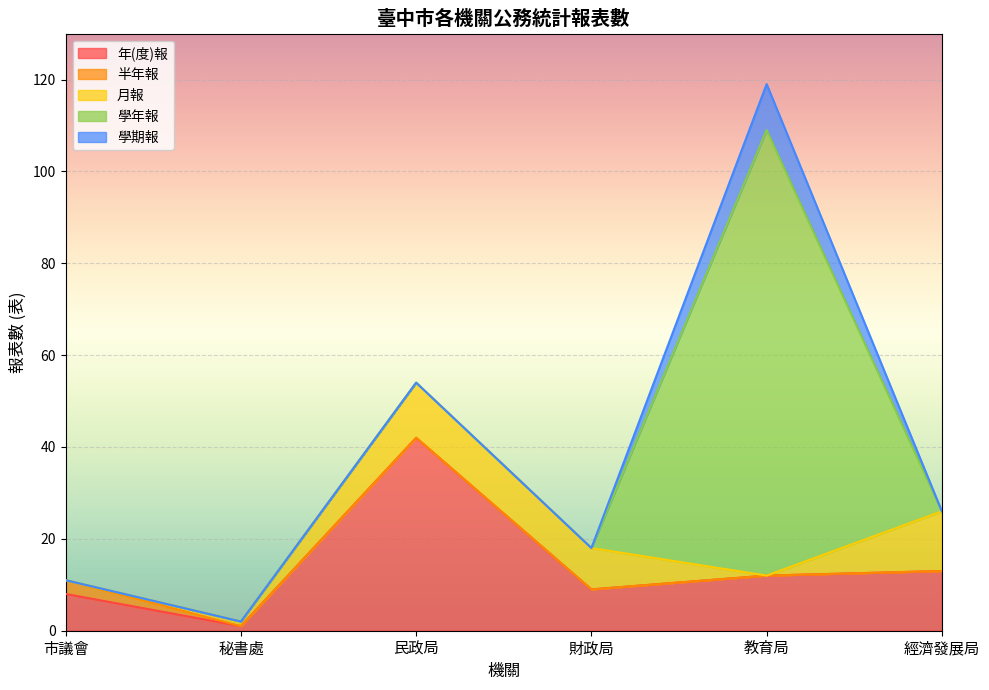

What is the sum of the 年(度)報 values at 民政局 and 秘書處?

43